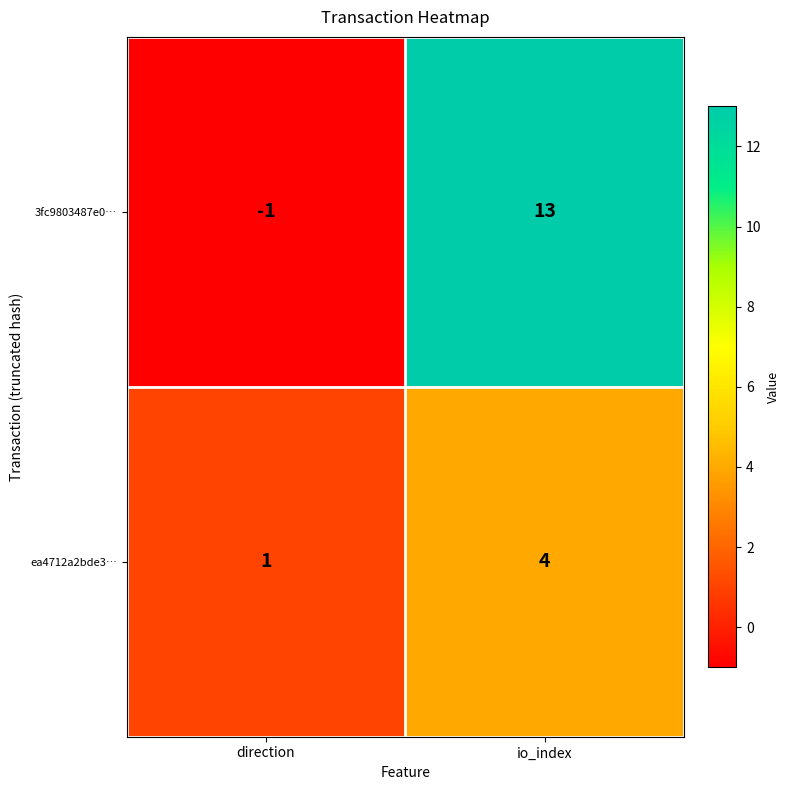

Which series has the largest total across all categories?

3fc9803487e0…